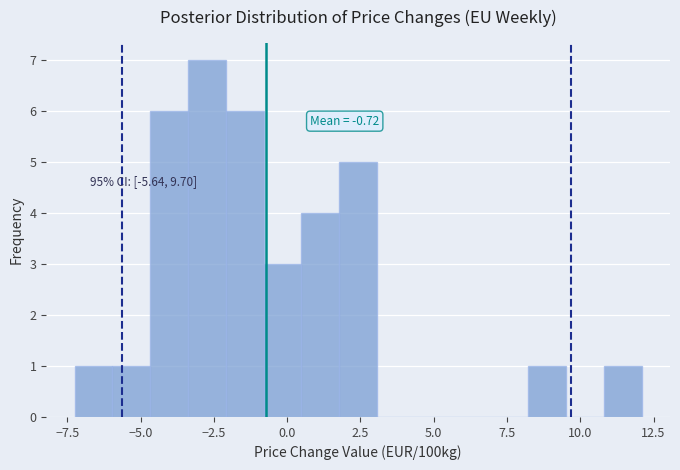

Around what value on the x-axis is the tallest bar? Give the approximate position of its centre, as read against the axis.

-2.5